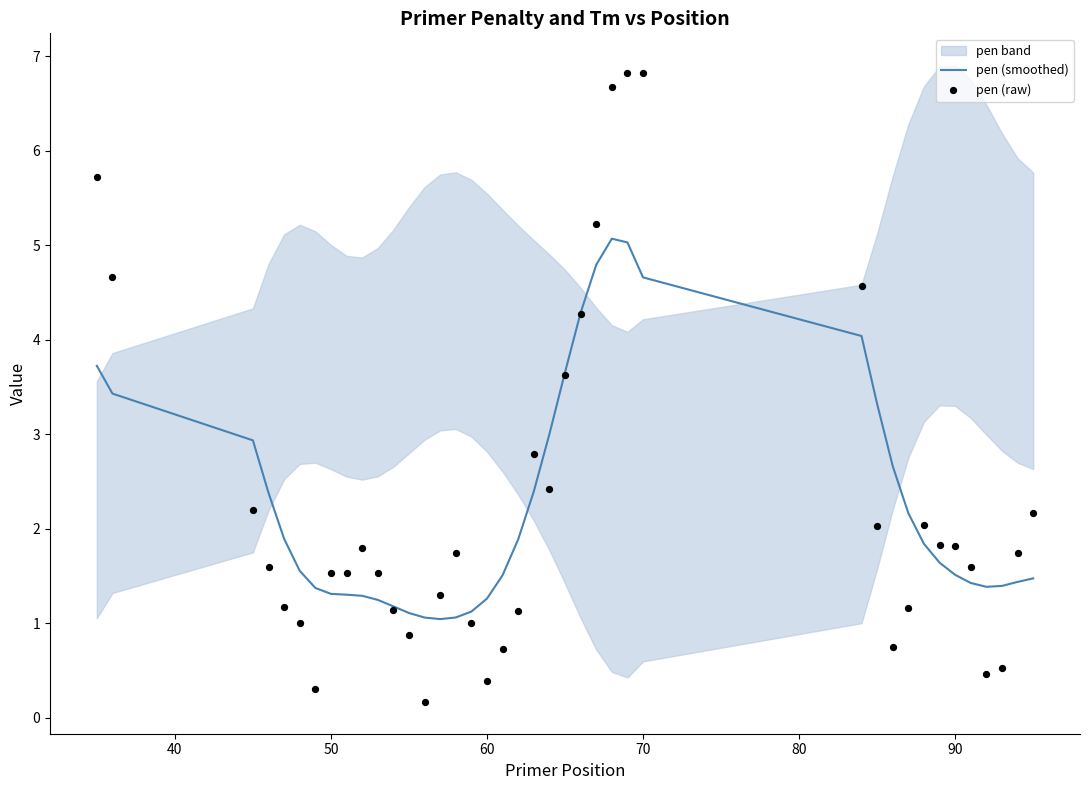

What is the lowest value of the pen (smoothed) series?

1.0